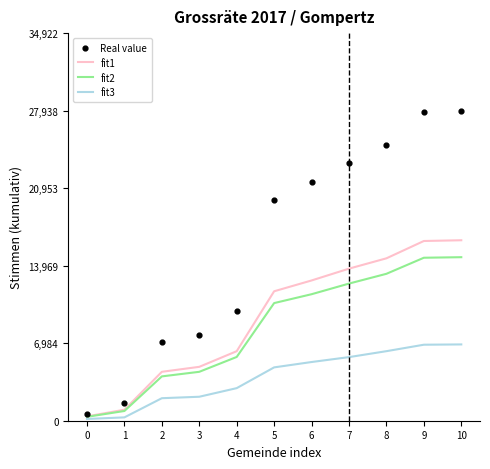

Which series has the largest total across all categories?

Real value